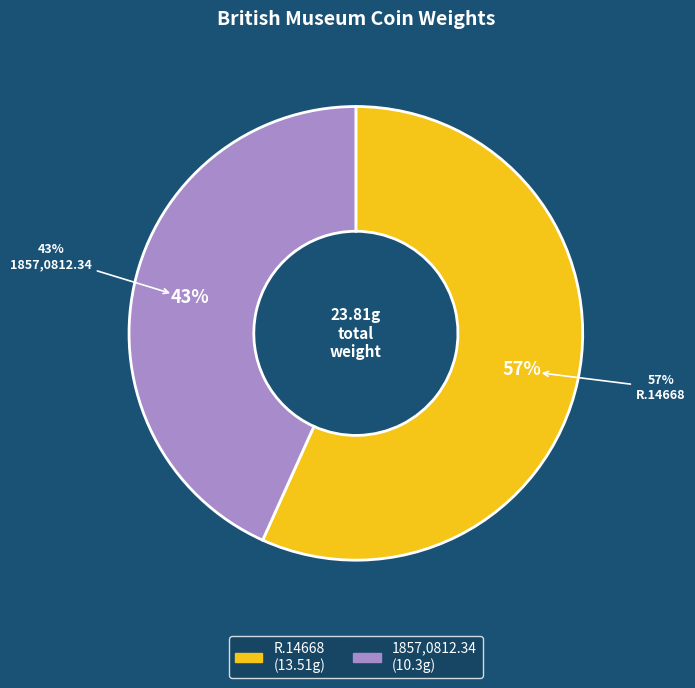

What percentage is the R.14668 slice, to the nearest percent?

57%